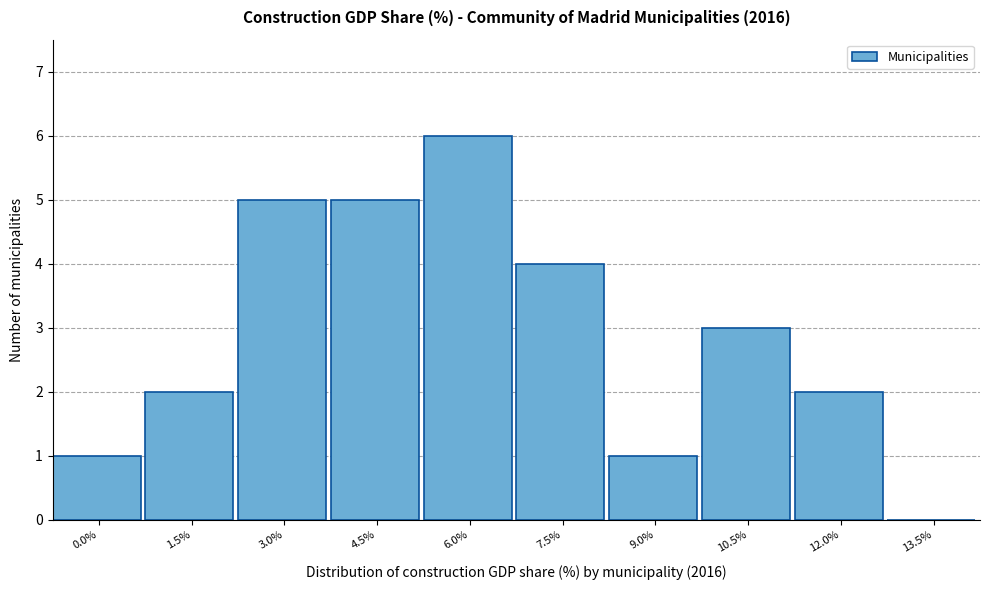

Reading left to right, list all the values displayed in this chart.

0.0%=1	1.5%=2	3.0%=5	4.5%=5	6.0%=6	7.5%=4	9.0%=1	10.5%=3	12.0%=2	13.5%=0